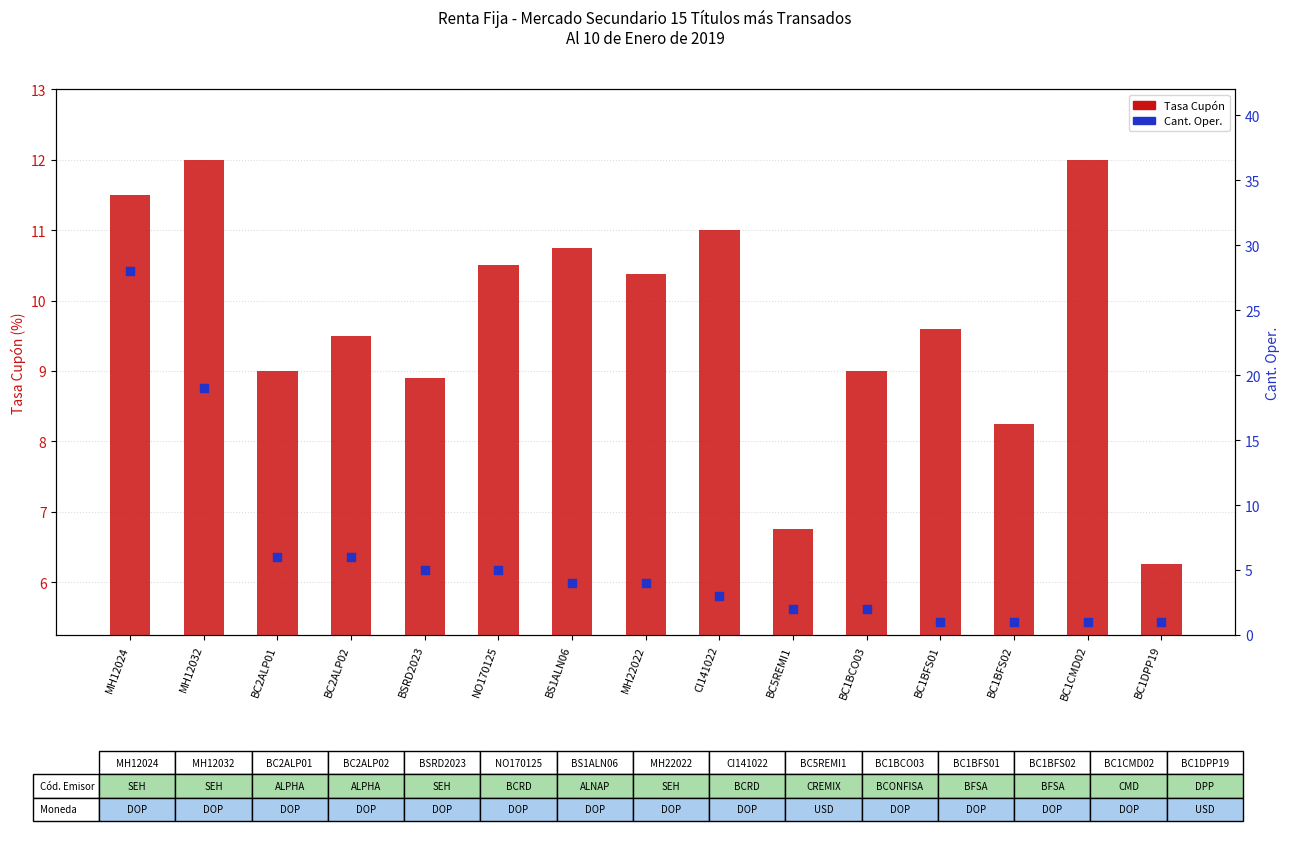

At how many categories does at least one series exceed 2?

15